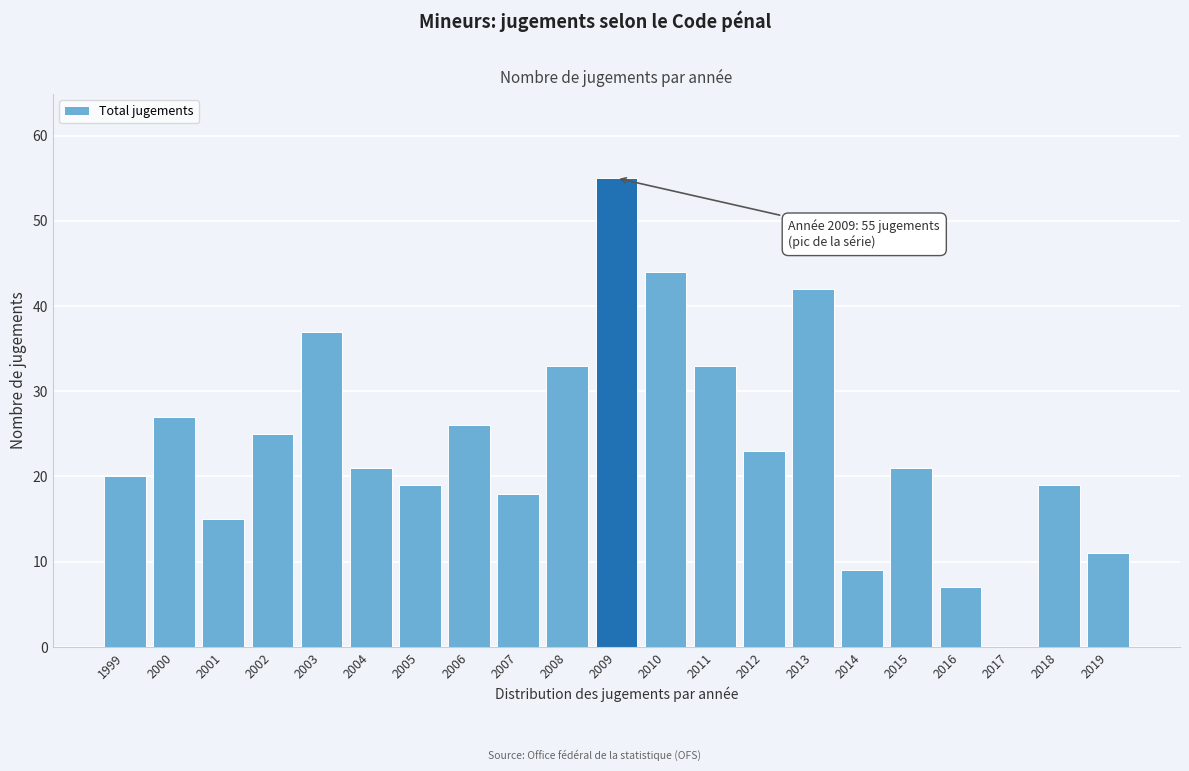

Reading left to right, extract all data points from this chart.

1999=20	2000=27	2001=15	2002=25	2003=37	2004=21	2005=19	2006=26	2007=18	2008=33	2009=55	2010=44	2011=33	2012=23	2013=42	2014=9	2015=21	2016=7	2017=0	2018=19	2019=11